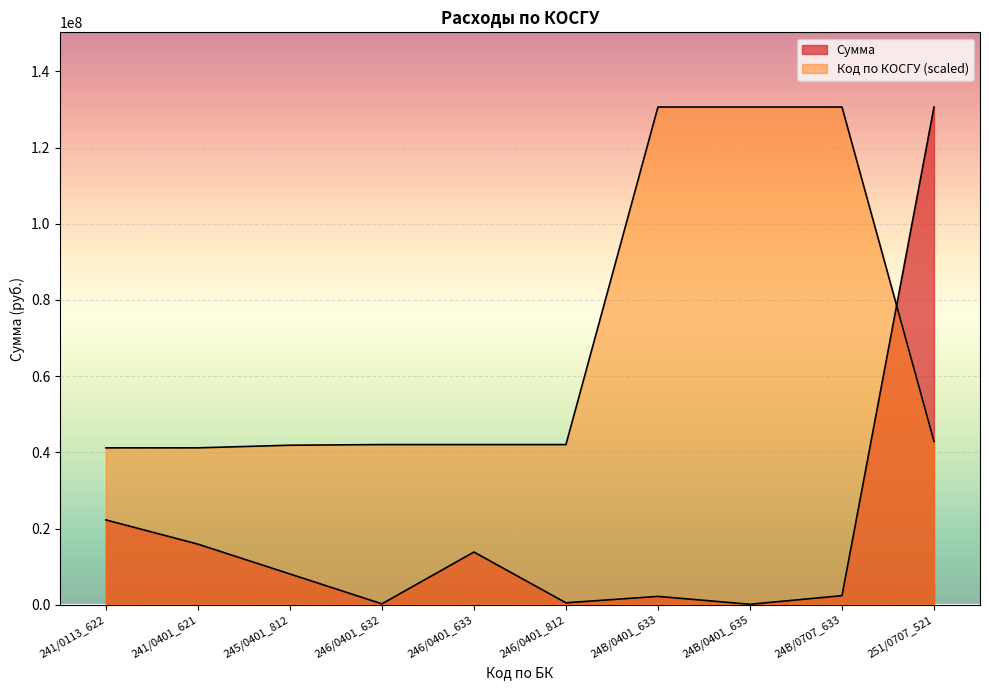

How many intersections are there between Сумма and Код по КОСГУ?

1